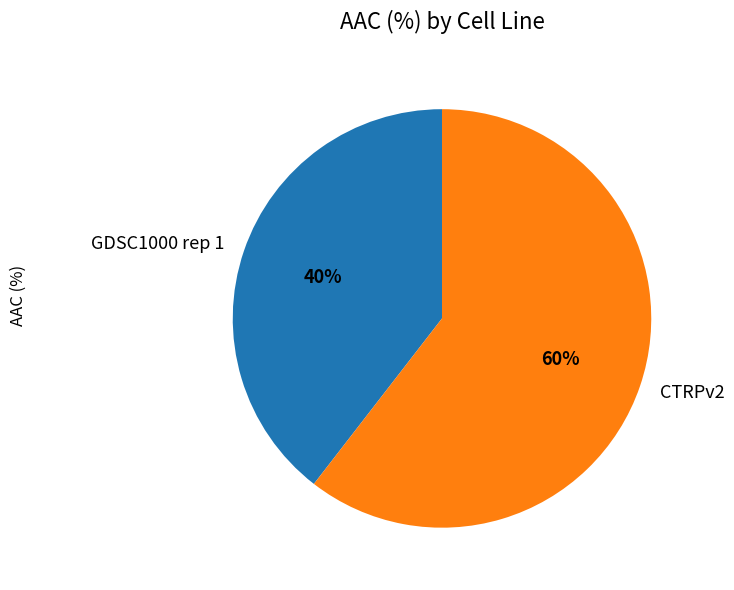

To the nearest percent, what portion does GDSC1000 rep 1 represent?

40%